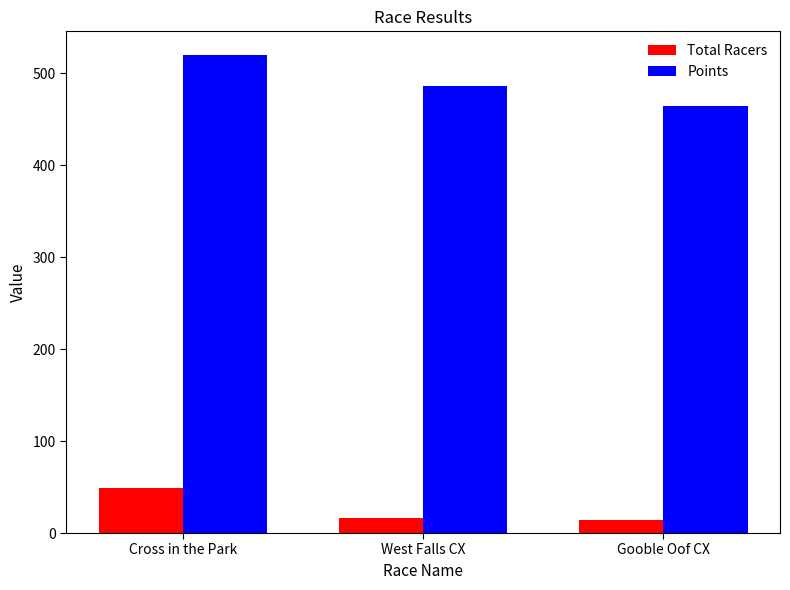

How many distinct data groups are displayed?

2